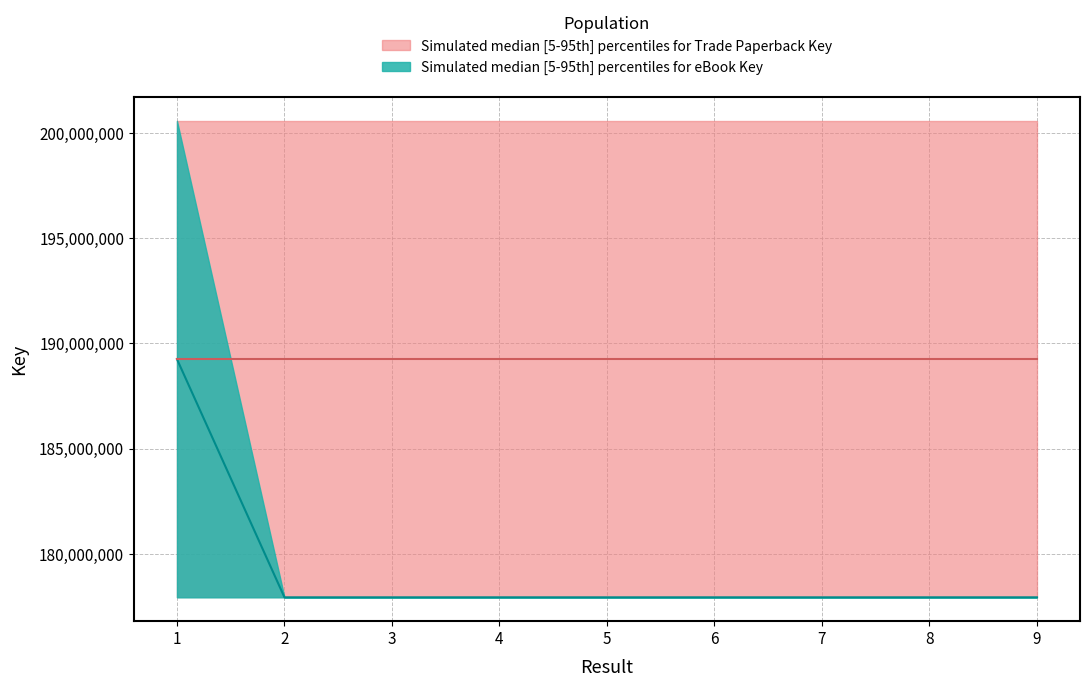

Rank the categories by value from highest to lowest.

1, 4, 9, 6, 2, 8, 3, 5, 7